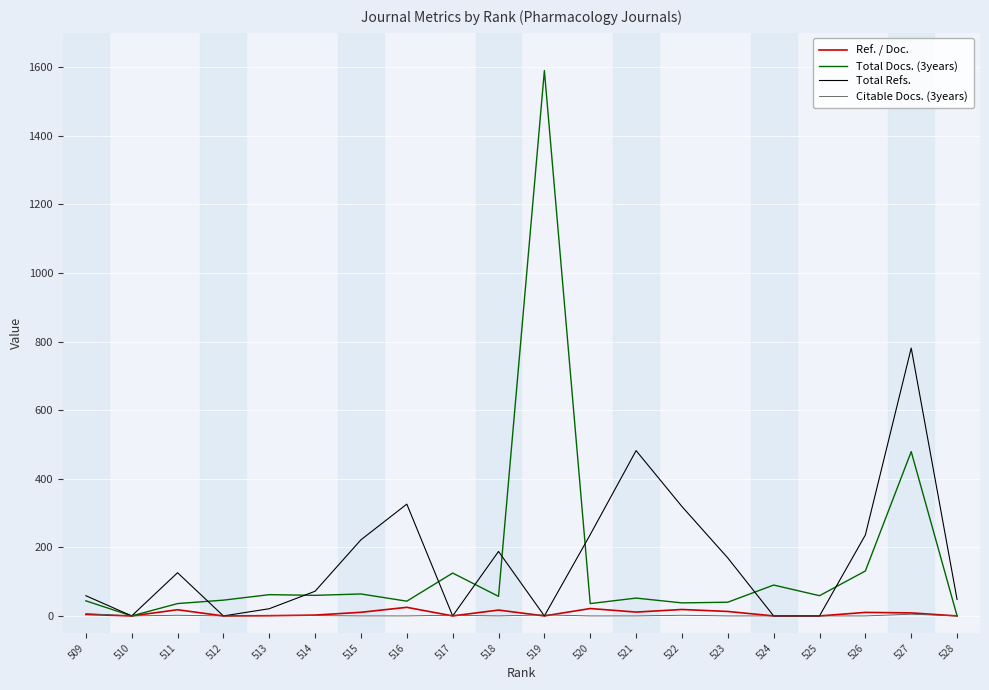

At 522, list the series in order from smallest to largest.

Citable Docs. (3years), Ref. / Doc., Total Docs. (3years), Total Refs.